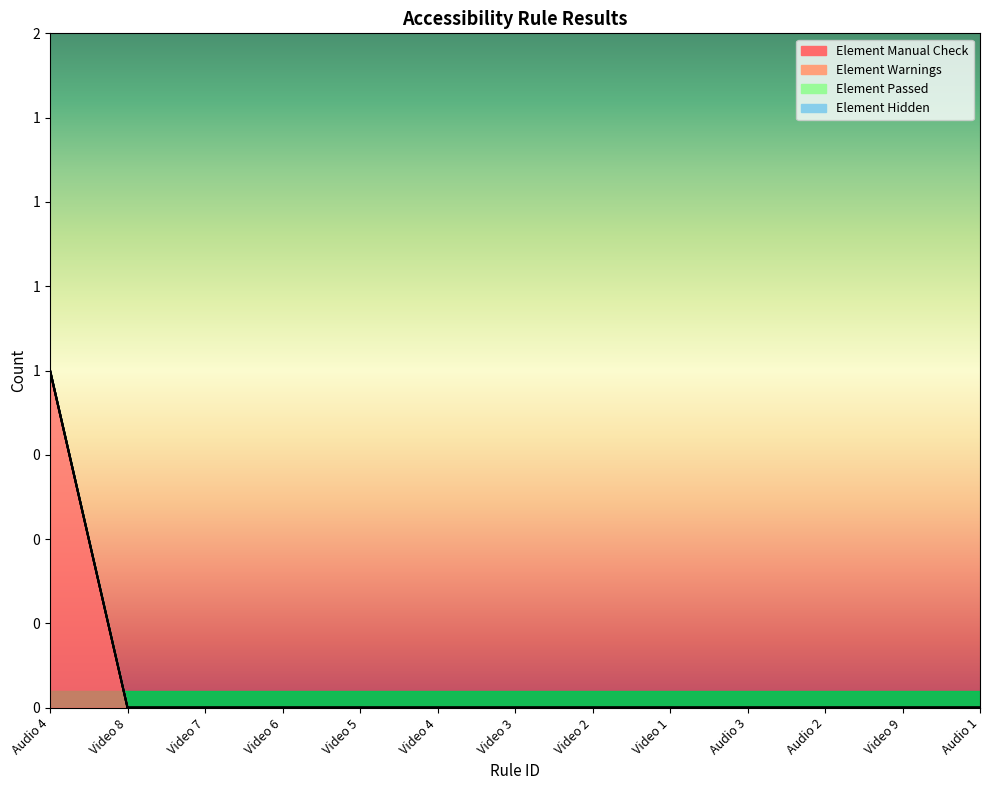

At how many categories does at least one series exceed 0?

1